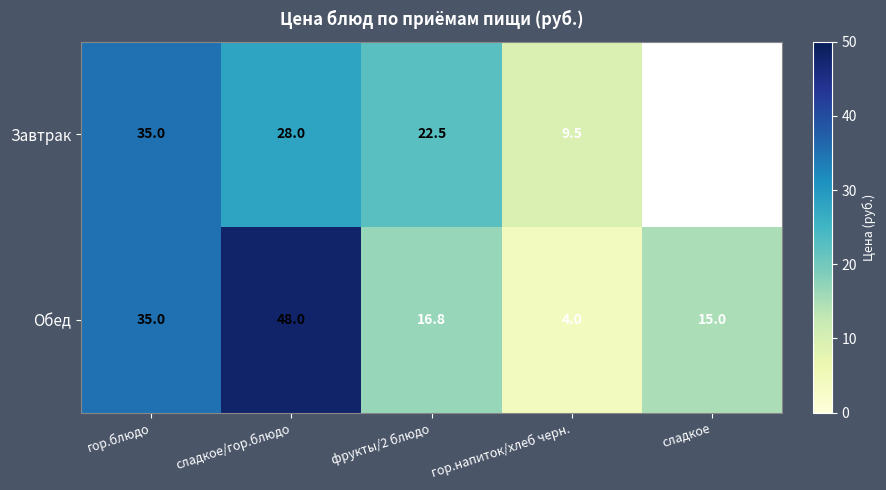

How many data points in Обед are less than 16?

2